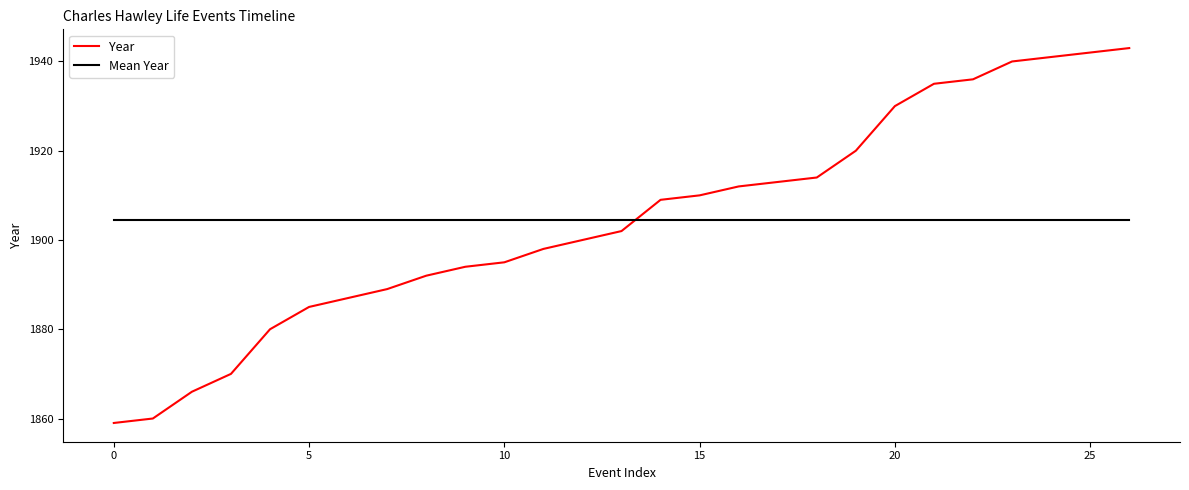

Approximately how many times larger is the value at 1885 compared to 1892?

1.0